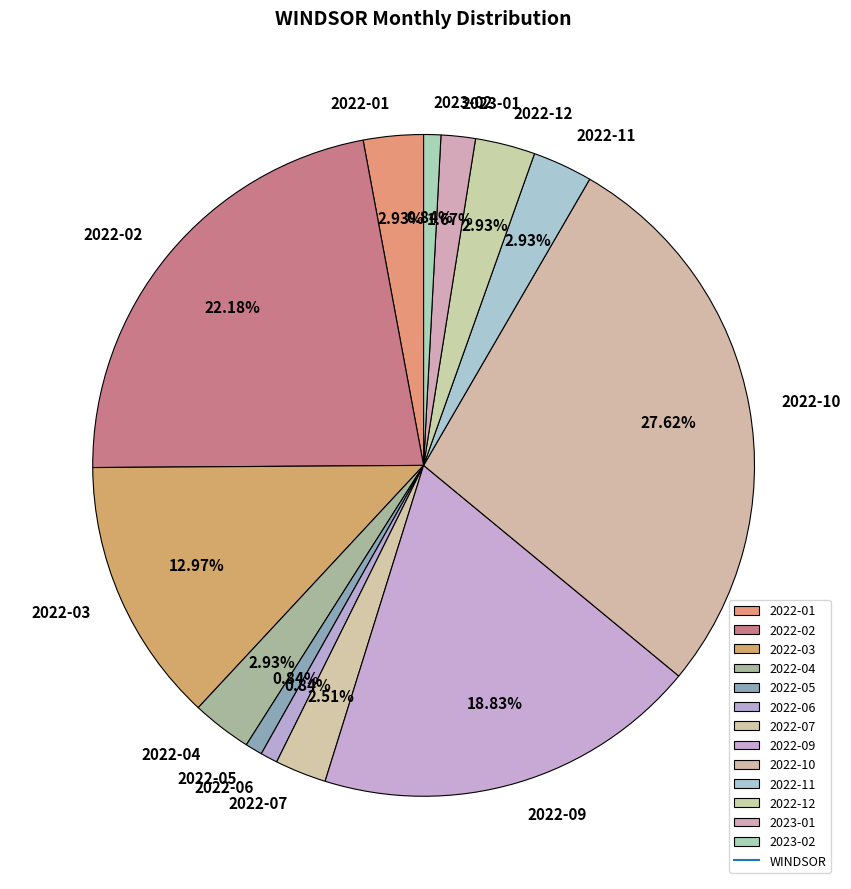

To the nearest percent, what is the difference between the largest and smallest slice percentages?

27%